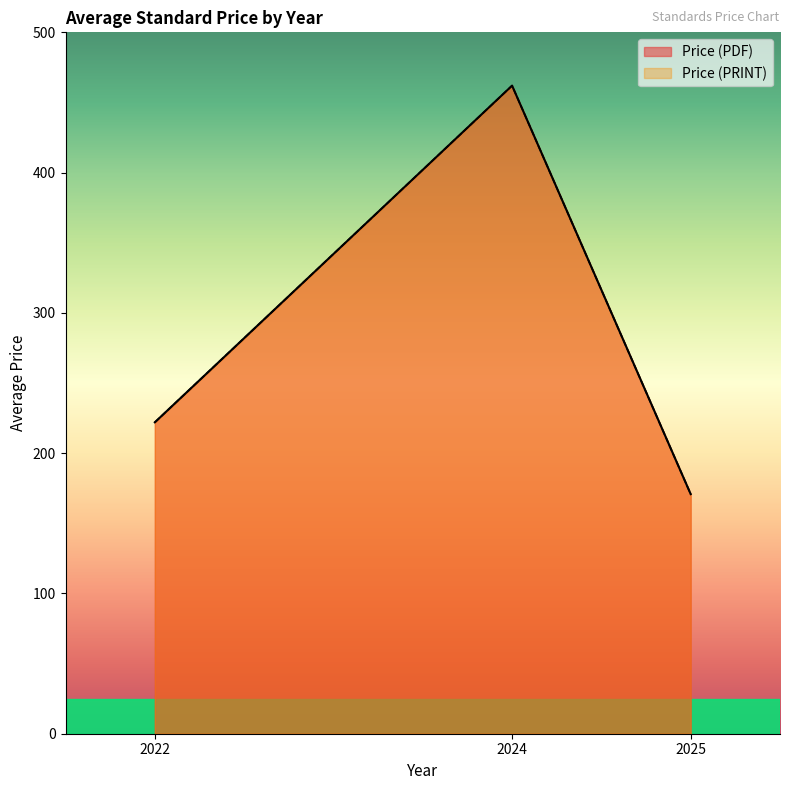

Which series has the largest total across all categories?

Price (PDF)